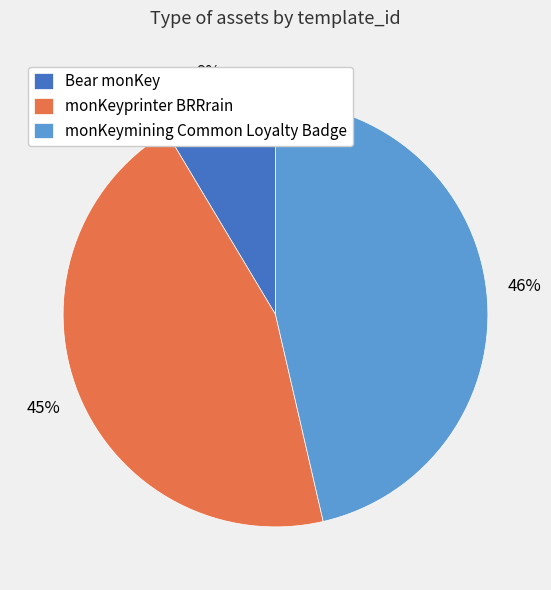

What is the ratio of the value at monKeymining Common Loyalty Badge to the value at monKeyprinter BRRrain?

1.0